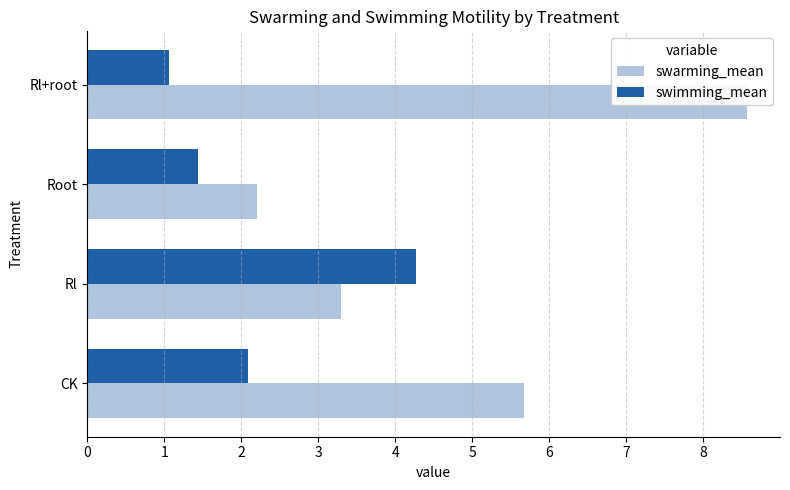

What value does the swarming_mean series have at CK?

5.7